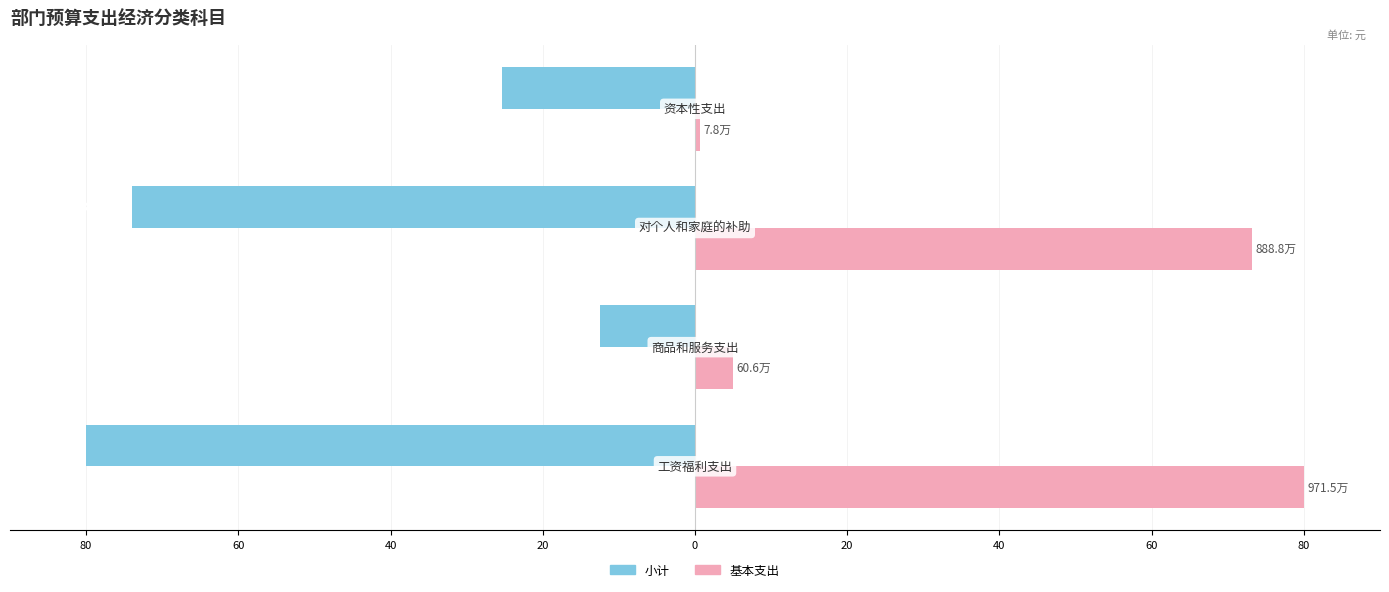

What are all the series names shown in the legend?

小计, 基本支出